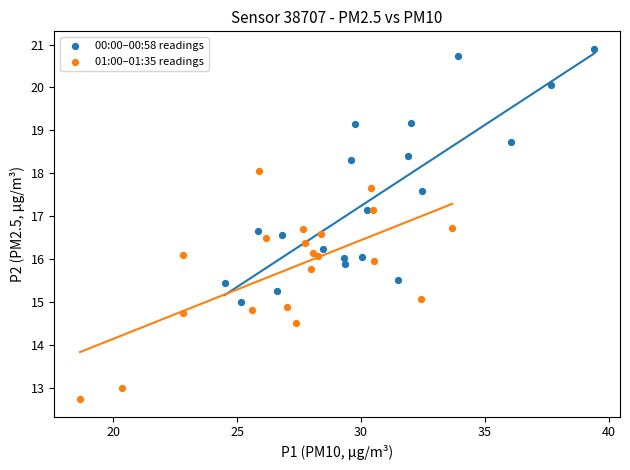

Which series contains the lowest Y value?

01:00–01:35 readings